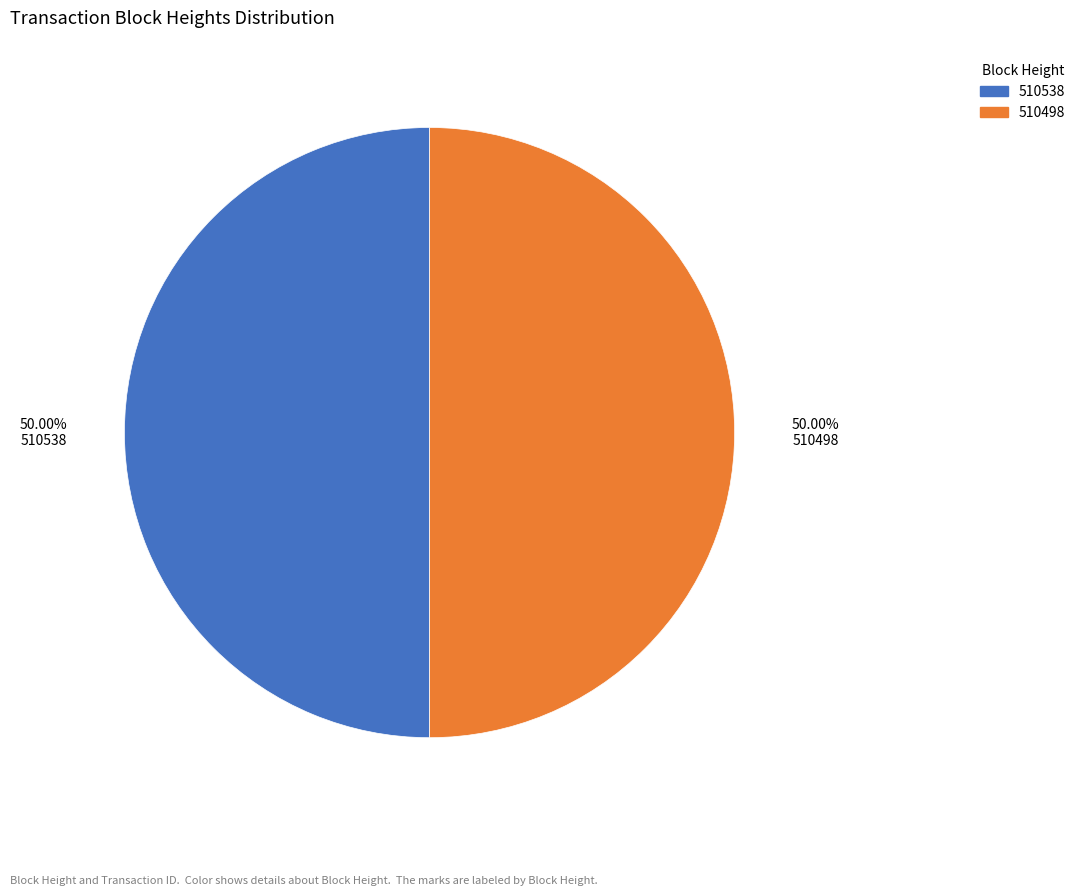

How many segments does this pie chart have?

2